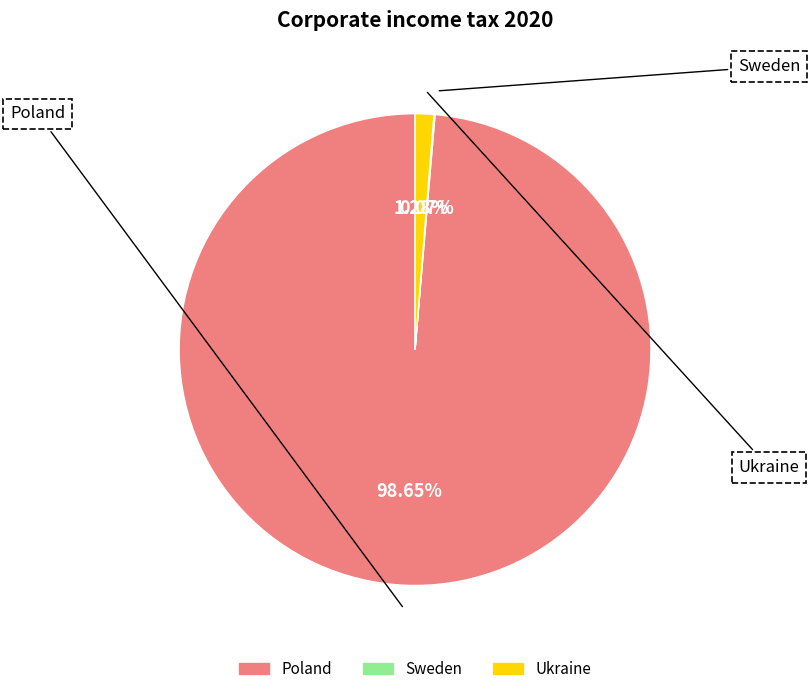

To the nearest percent, what portion does Poland represent?

99%